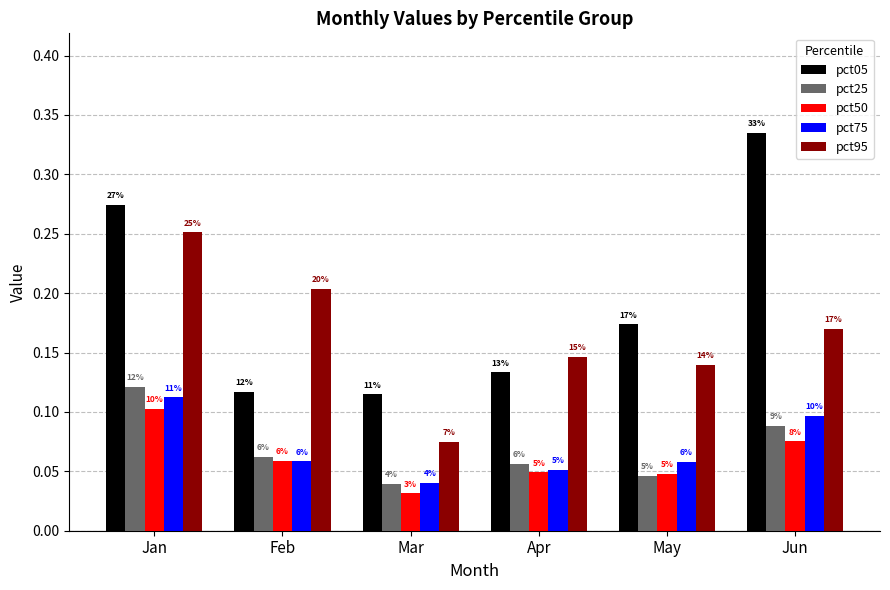

Rank the categories by pct95 value from lowest to highest.

Mar, May, Apr, Jun, Feb, Jan